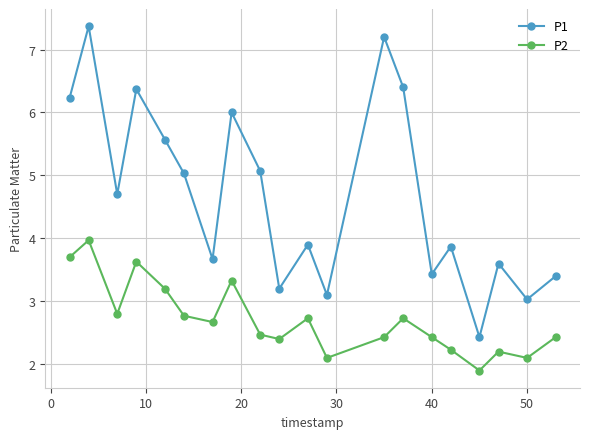

What is the average value of the P2 series?

2.7